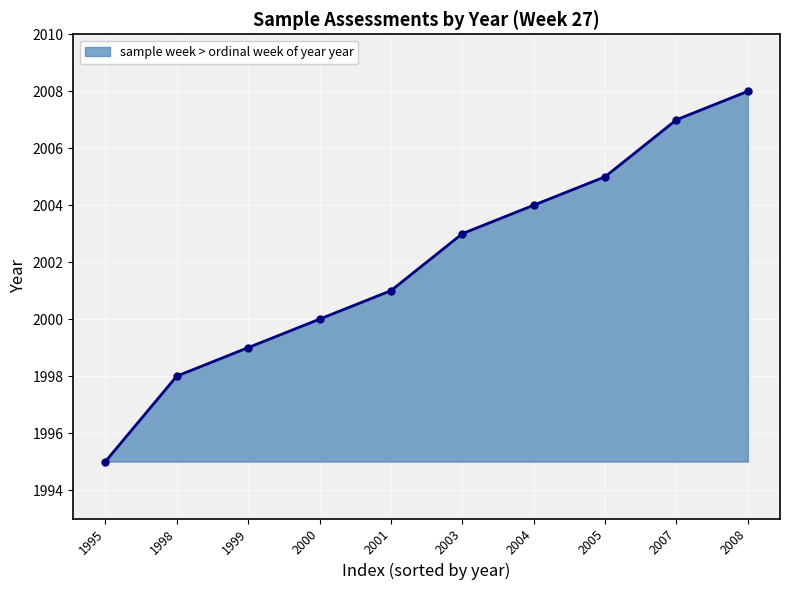

What is the average value?

2002